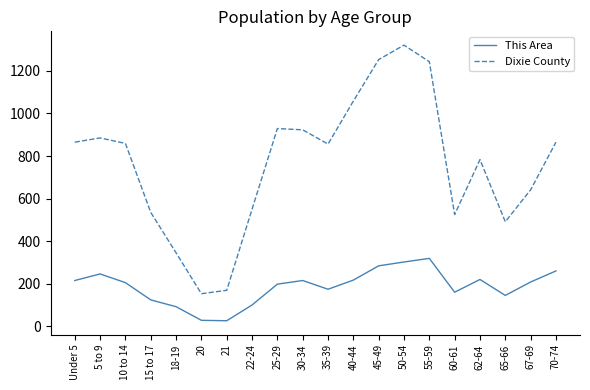

List the series in order of their peak value, lowest first.

This Area, Dixie County